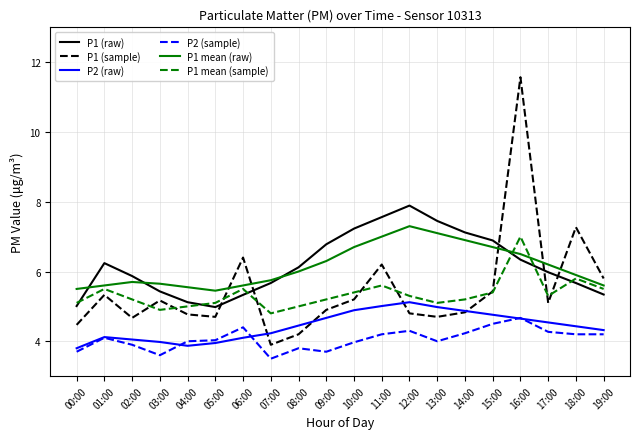

At which category is the sum across all series the highest?

16:00